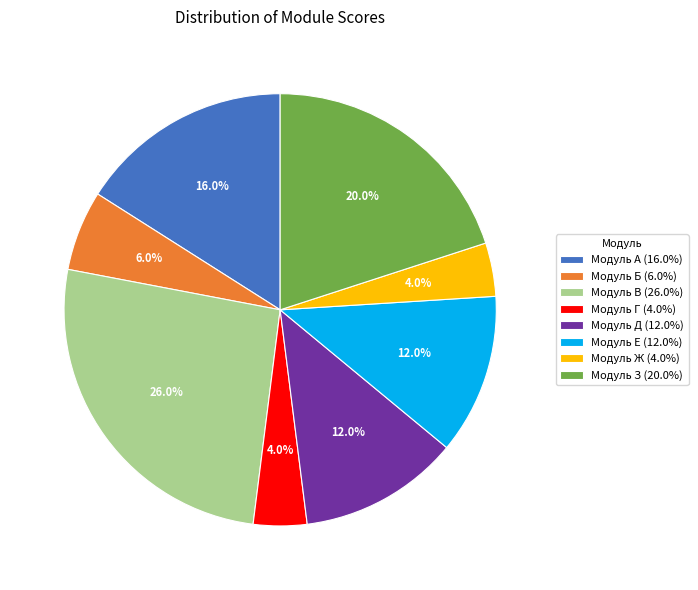

Approximately how many times larger is the value at Модуль Е (12.0%) compared to Модуль В (26.0%)?

0.5